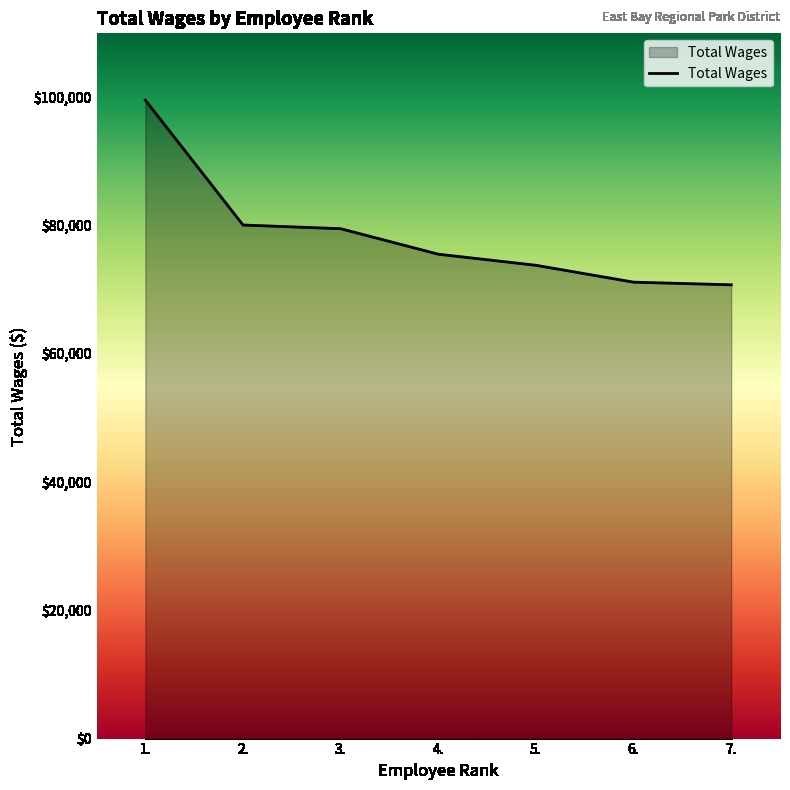

The chart shows a value of 54190 at 3.. True or false?

False